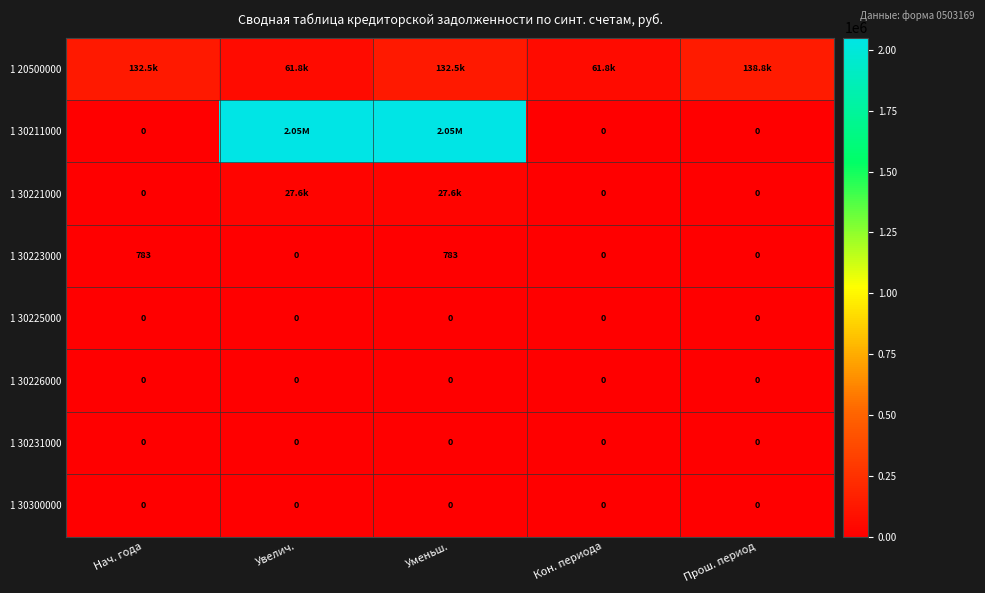

Is the value of 1 30223000 at Нач. года greater than the value of 1 30225000 at Прош. период?

Yes